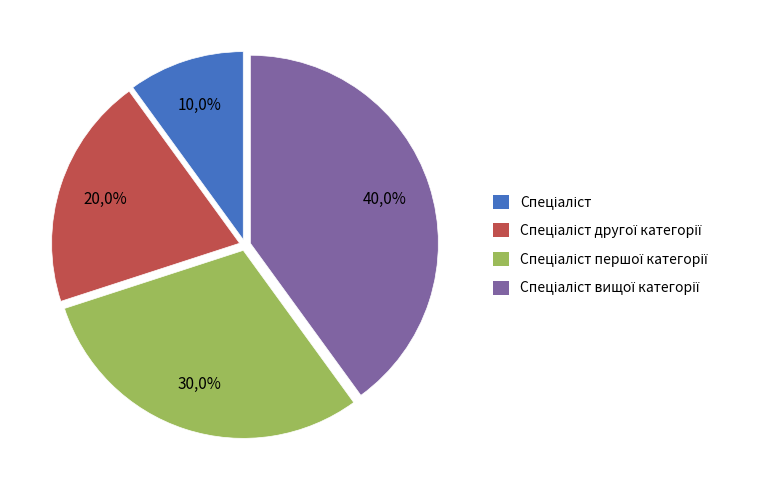

Which category has the smallest portion of the pie?

Спеціаліст